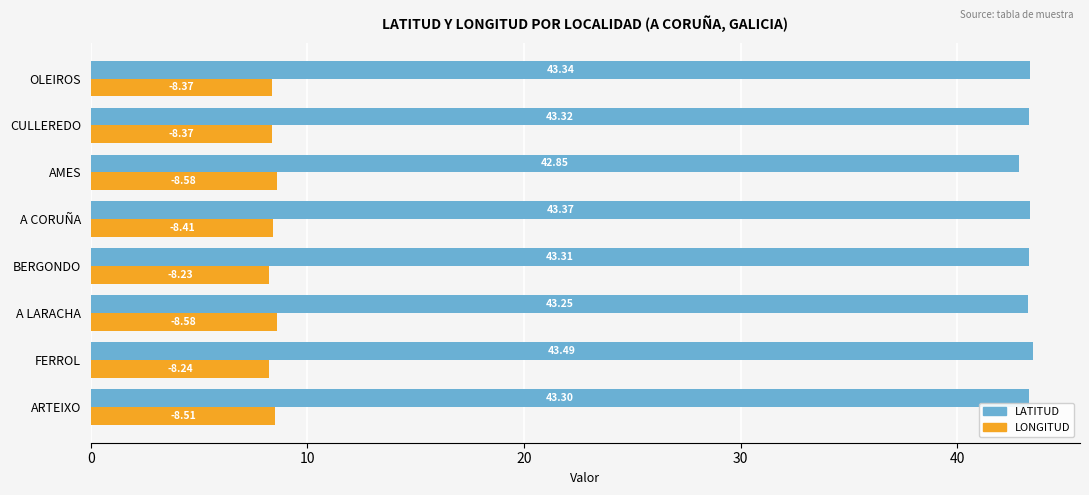

Which series has the widest spread of values?

LATITUD